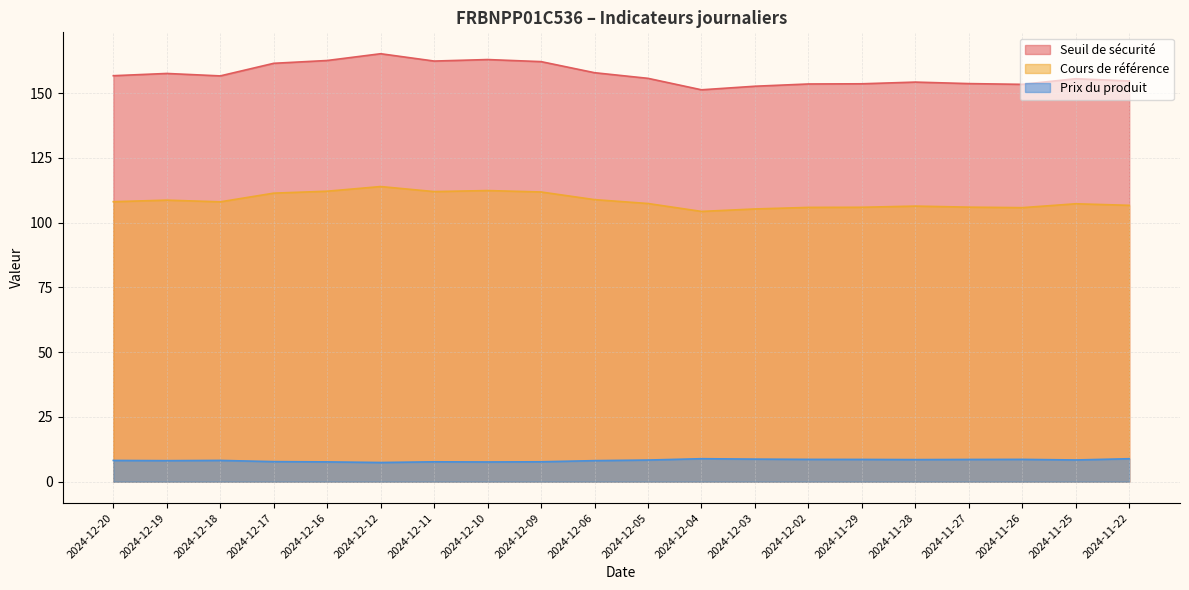

Reading left to right, list all the values displayed in this chart.

Seuil de sécurité: 156.7	157.5	156.6	161.5	162.5	165.2	162.3	162.9	162.1	157.8	155.7	151.2	152.6	153.5	153.6	154.2	153.6	153.3	155.5	154.6
Cours de référence: 108.0	108.7	108.0	111.3	112.1	113.9	112.0	112.3	111.8	108.8	107.3	104.3	105.2	105.8	105.9	106.3	106.0	105.8	107.2	106.7
Prix du produit: 8.2	8.1	8.2	7.7	7.6	7.4	7.7	7.6	7.7	8.1	8.3	8.9	8.7	8.6	8.6	8.5	8.6	8.6	8.4	8.9